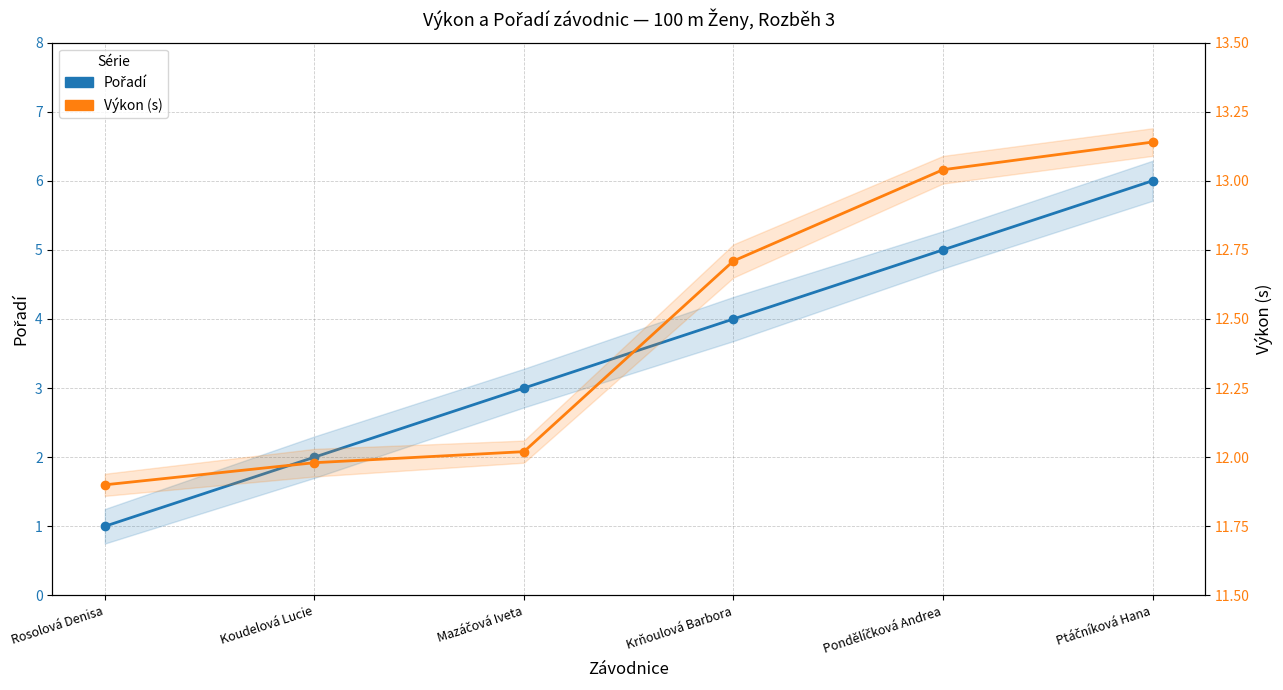

What are all the series names shown in the legend?

Pořadí, Výkon (s)